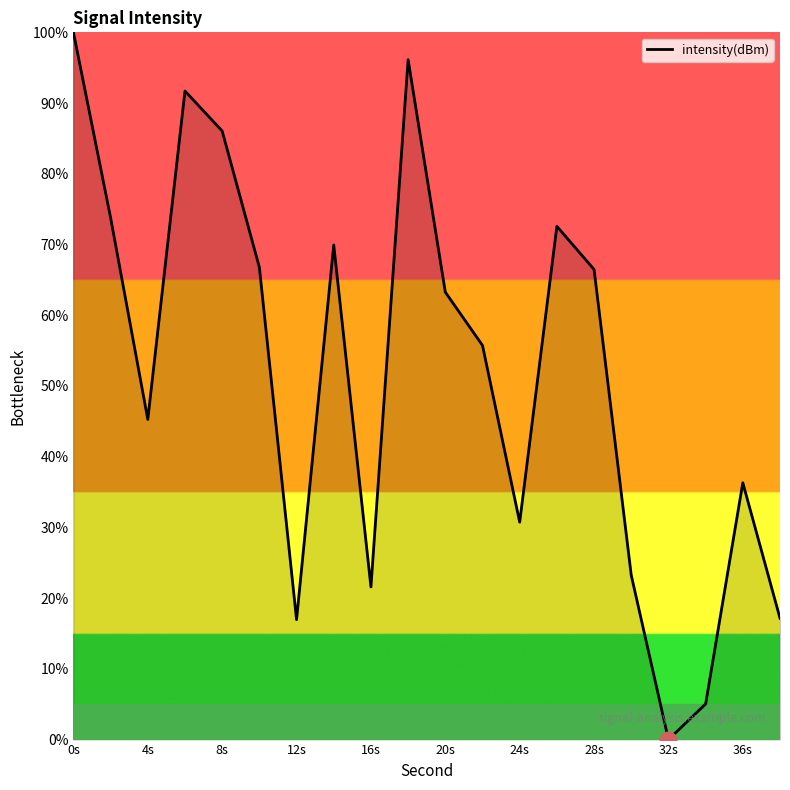

What is the difference between the maximum and minimum values?

100.0